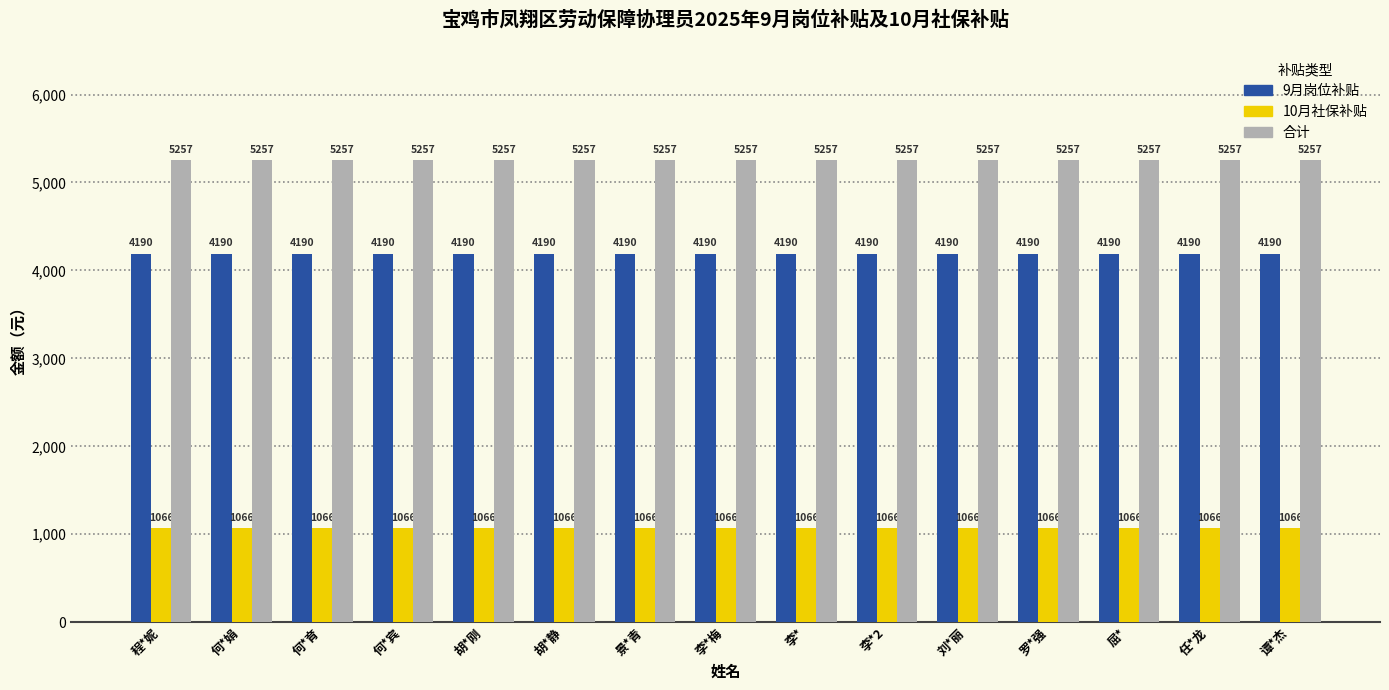

The value of 10月社保补贴 at 何*宾 is 659.3. True or false?

False